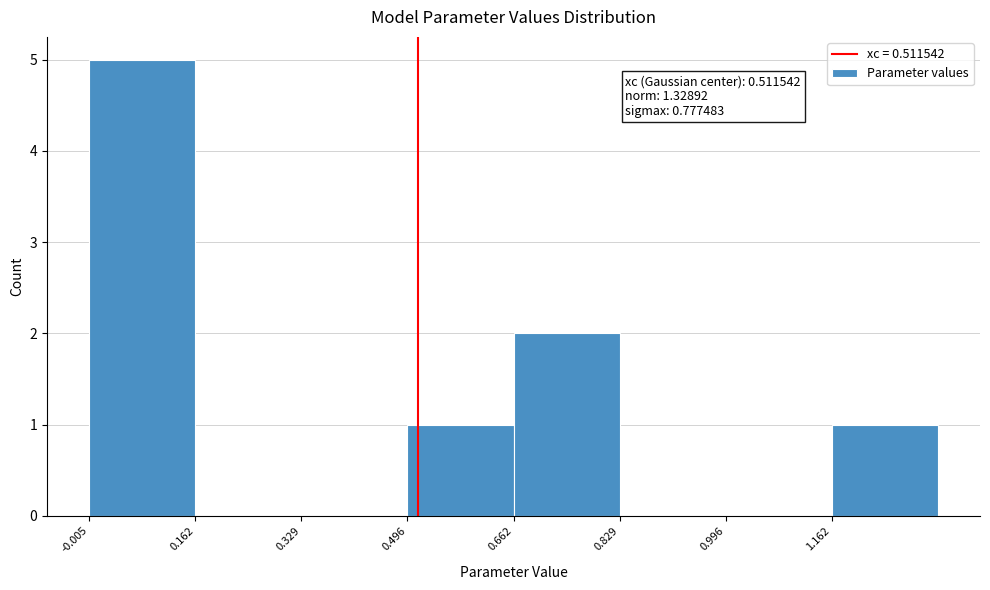

Over which range of the x-axis is the bar tallest?

0.00 to 0.16